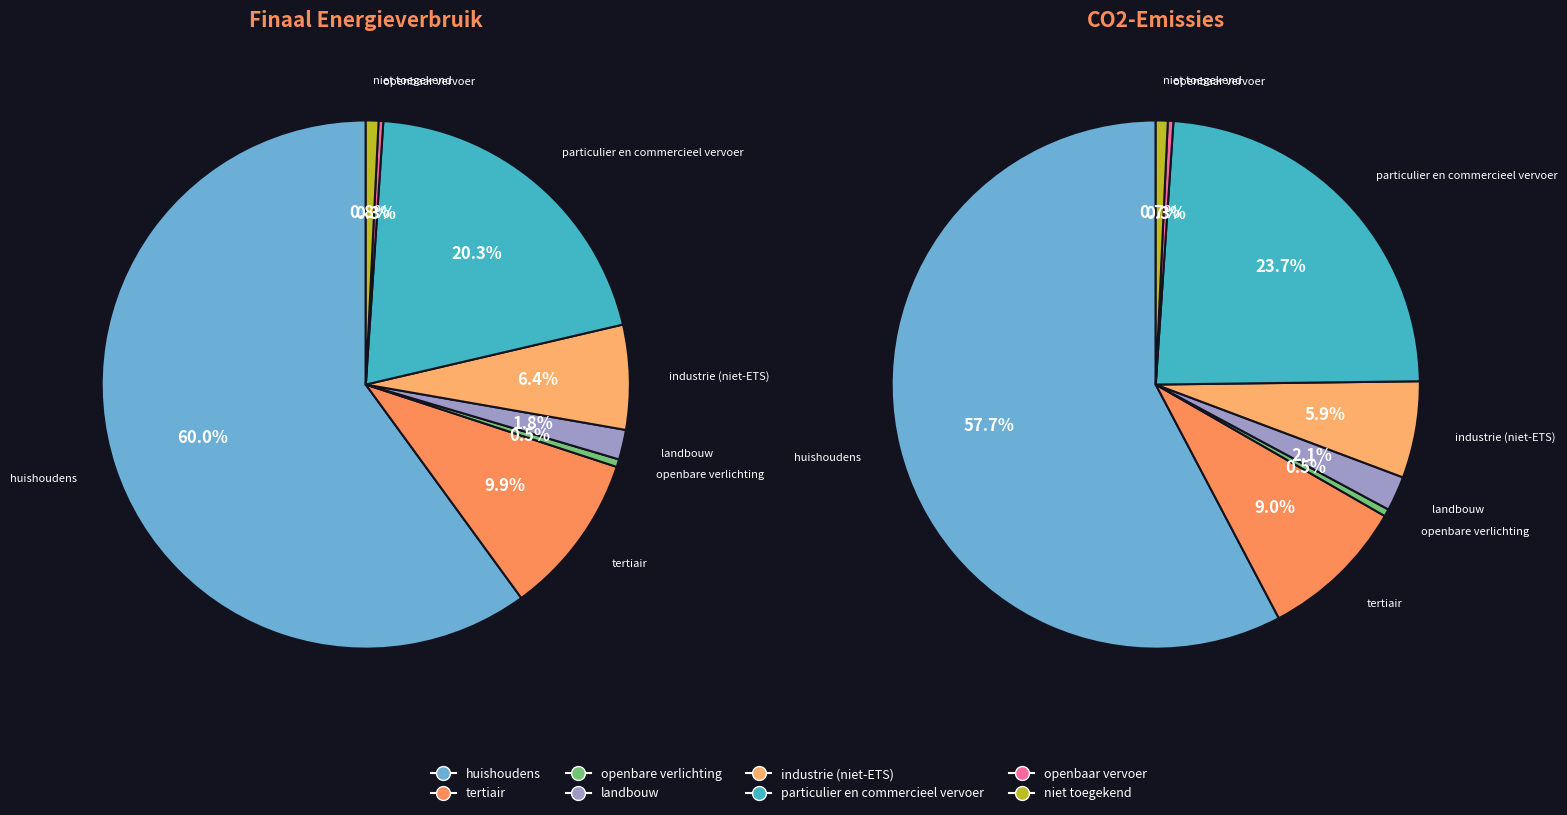

To the nearest percent, what is the combined percentage of niet toegekend and landbouw?

3%